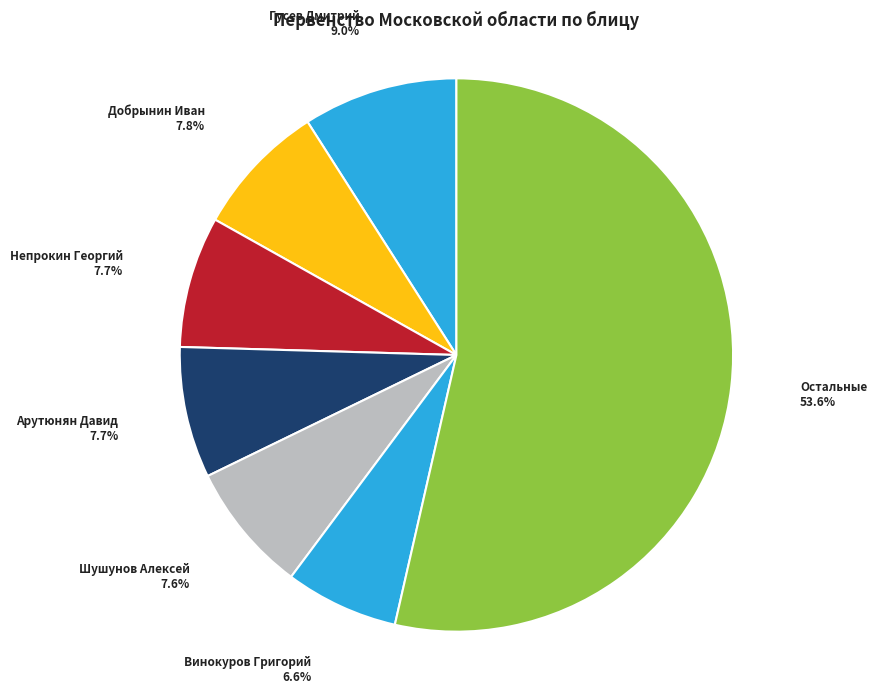

What is the ratio of the value at Арутюнян Давид to the value at Шушунов Алексей?

1.0